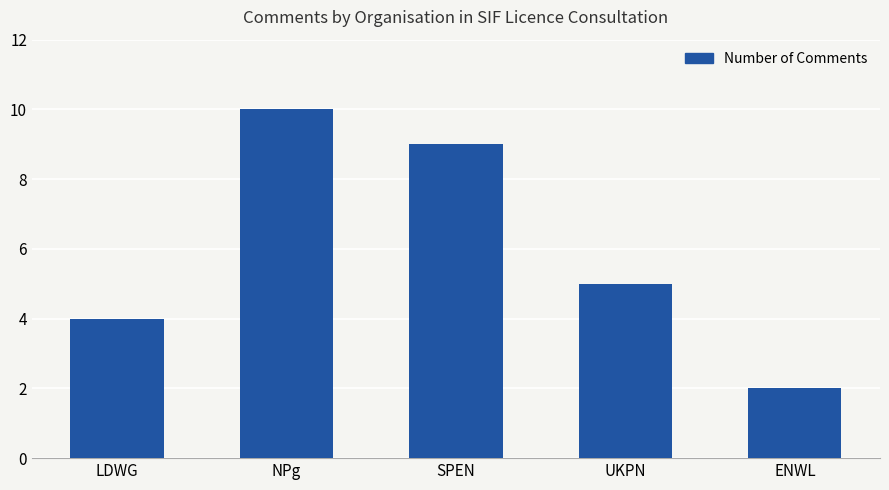

Where does the data first go above 5?

NPg